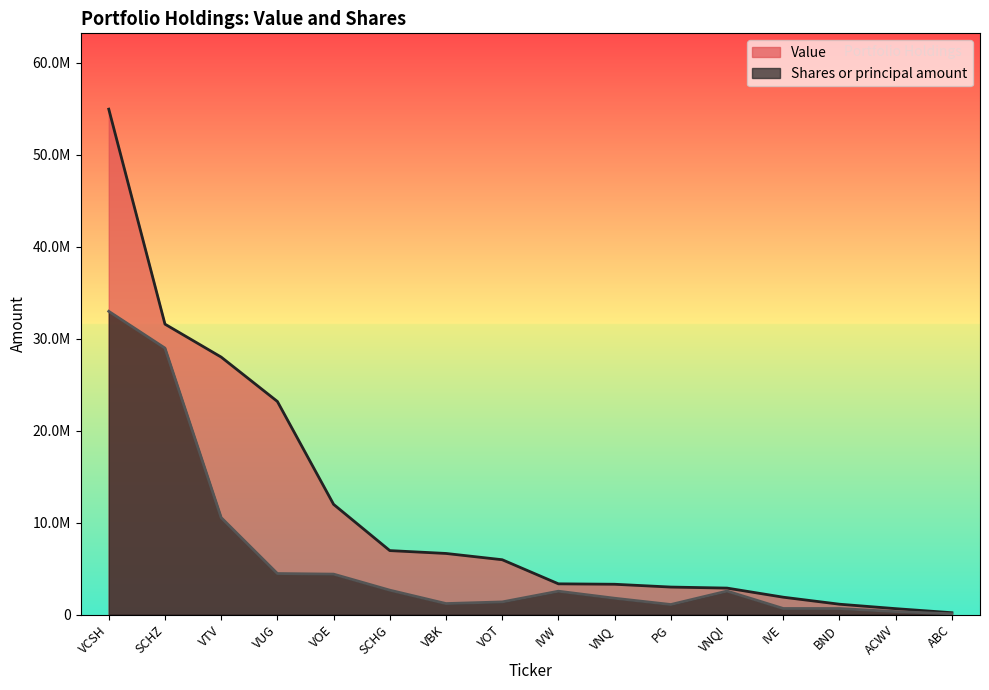

How many lines are shown in the chart?

2